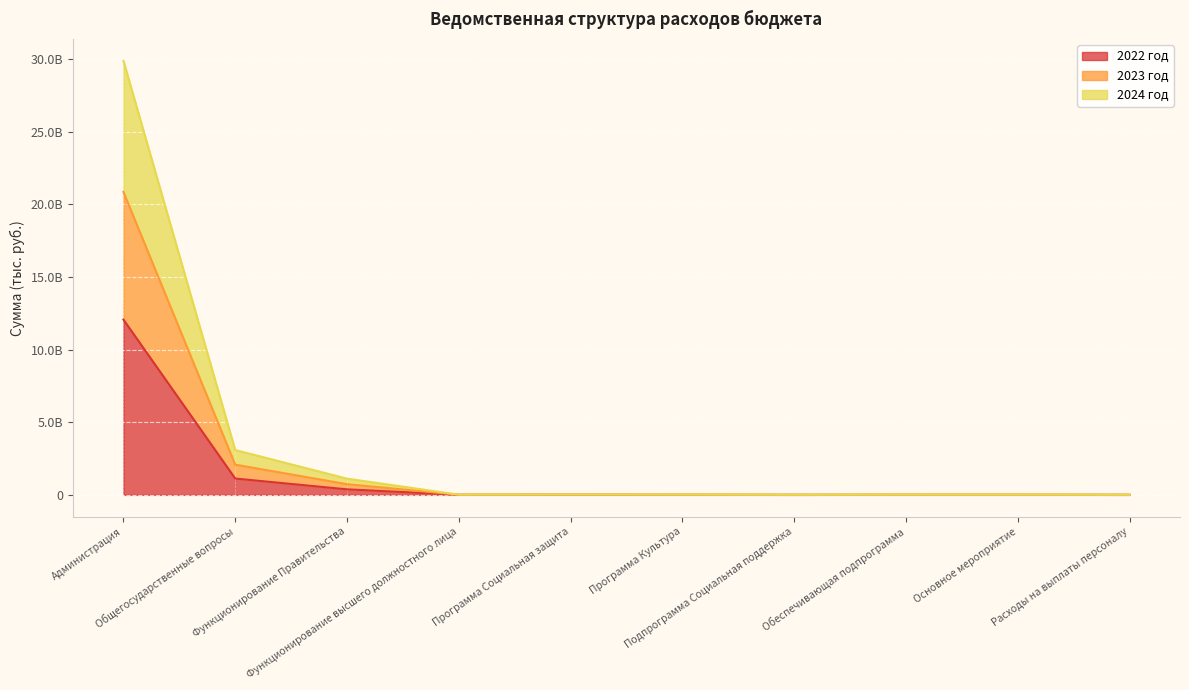

True or false: 2022 год and 2024 год cross at least once.

False